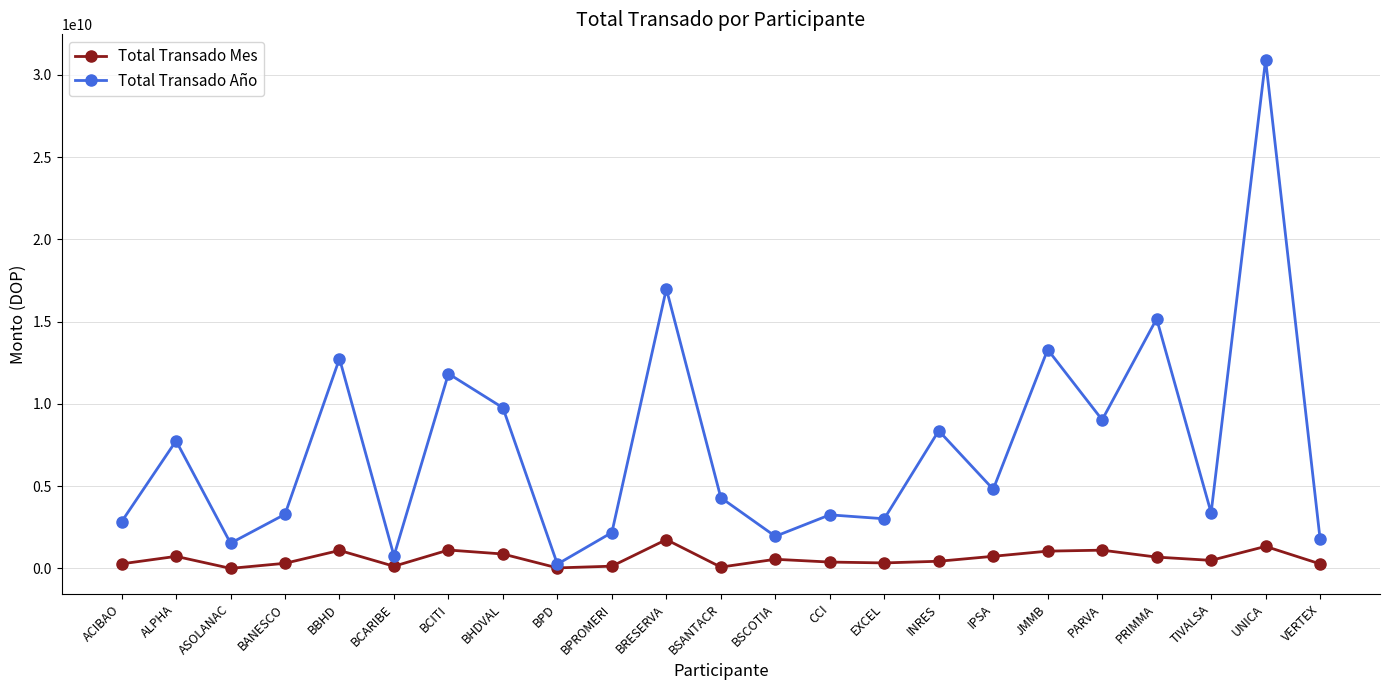

Which series has the largest total across all categories?

Total Transado Año